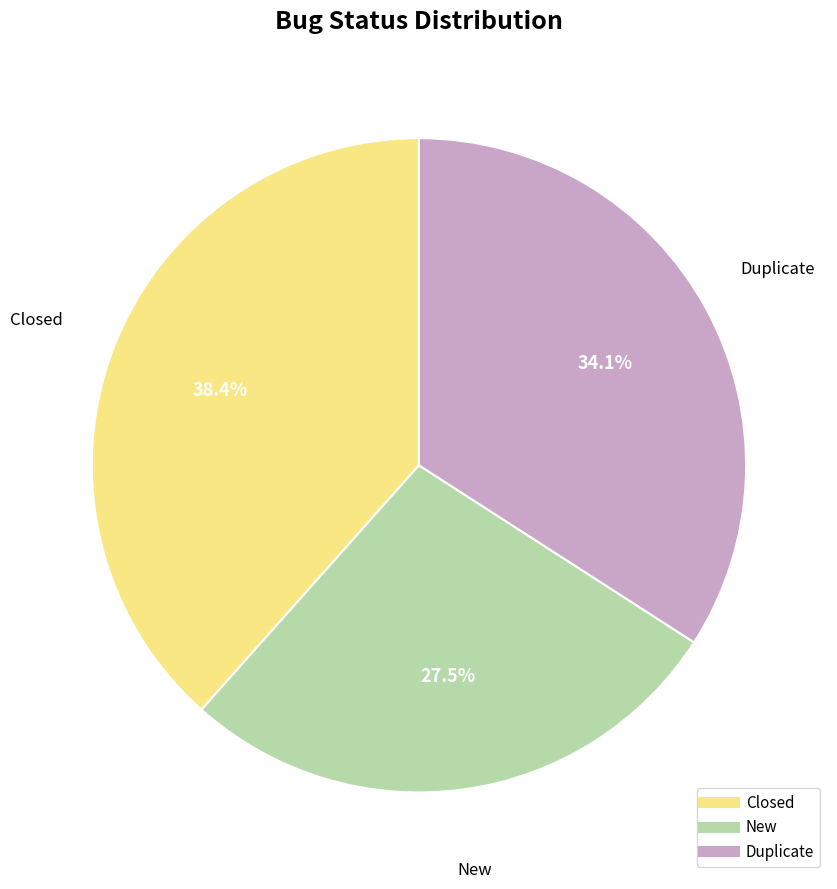

Which slice is the smallest?

New